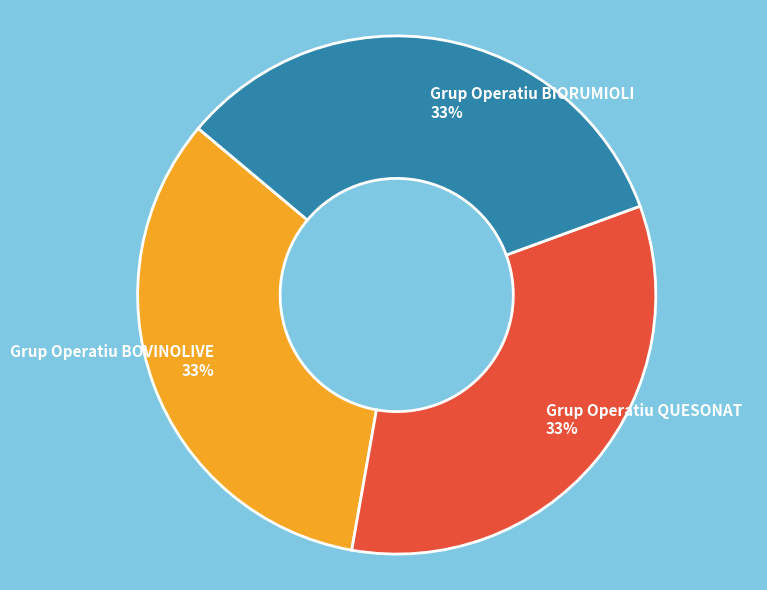

Is the sum of Grup Operatiu BIORUMIOLI and Grup Operatiu BOVINOLIVE greater than half?

Yes